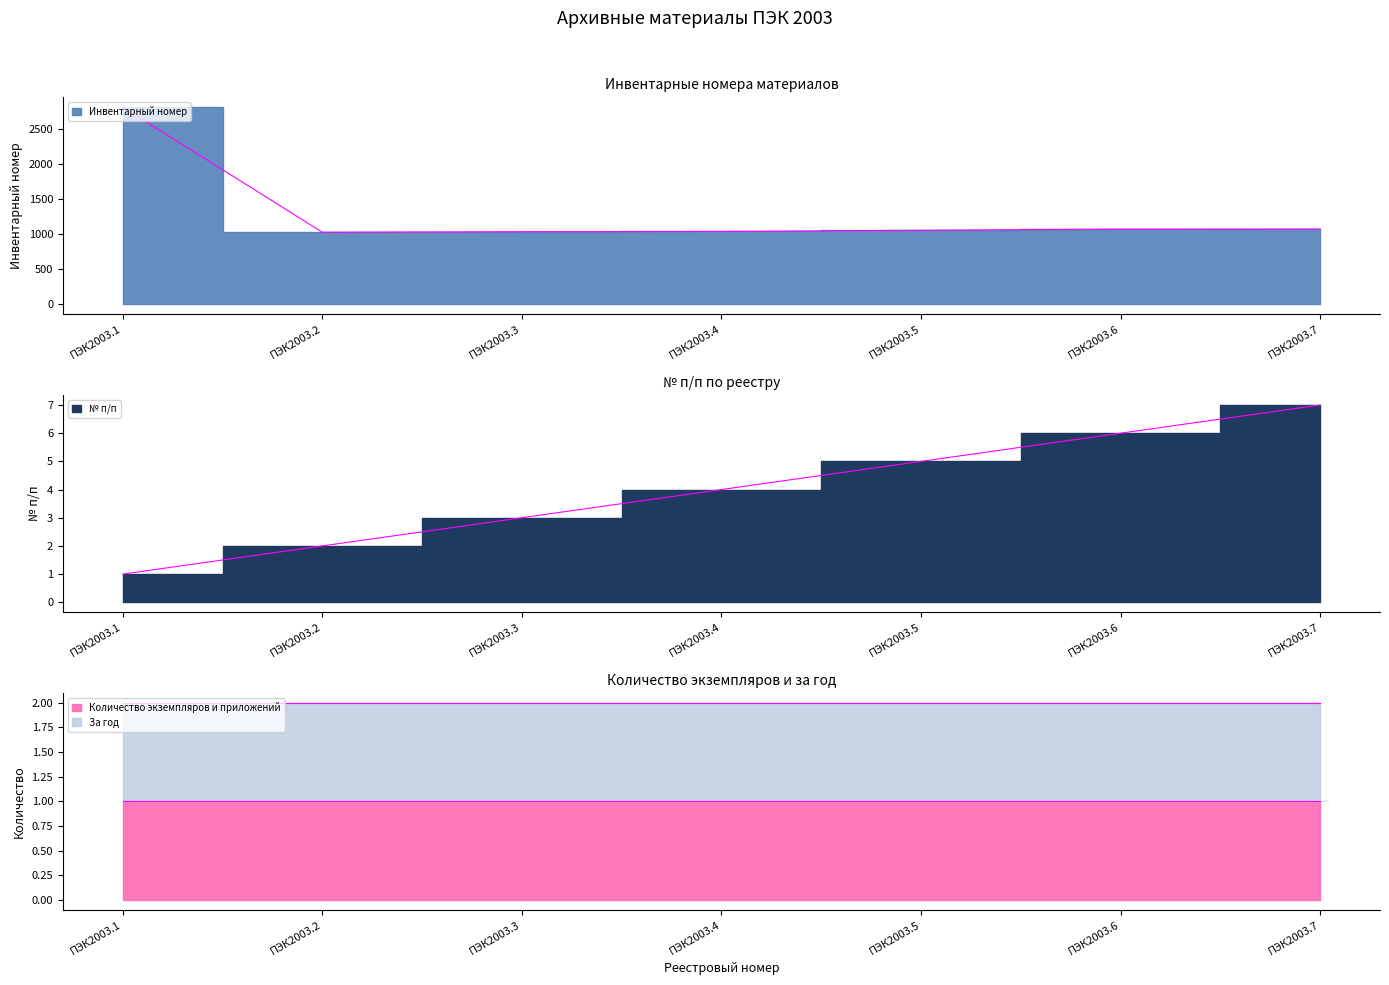

Between ПЭК2003.1 and ПЭК2003.6, which series saw the biggest shift?

Инвентарный номер